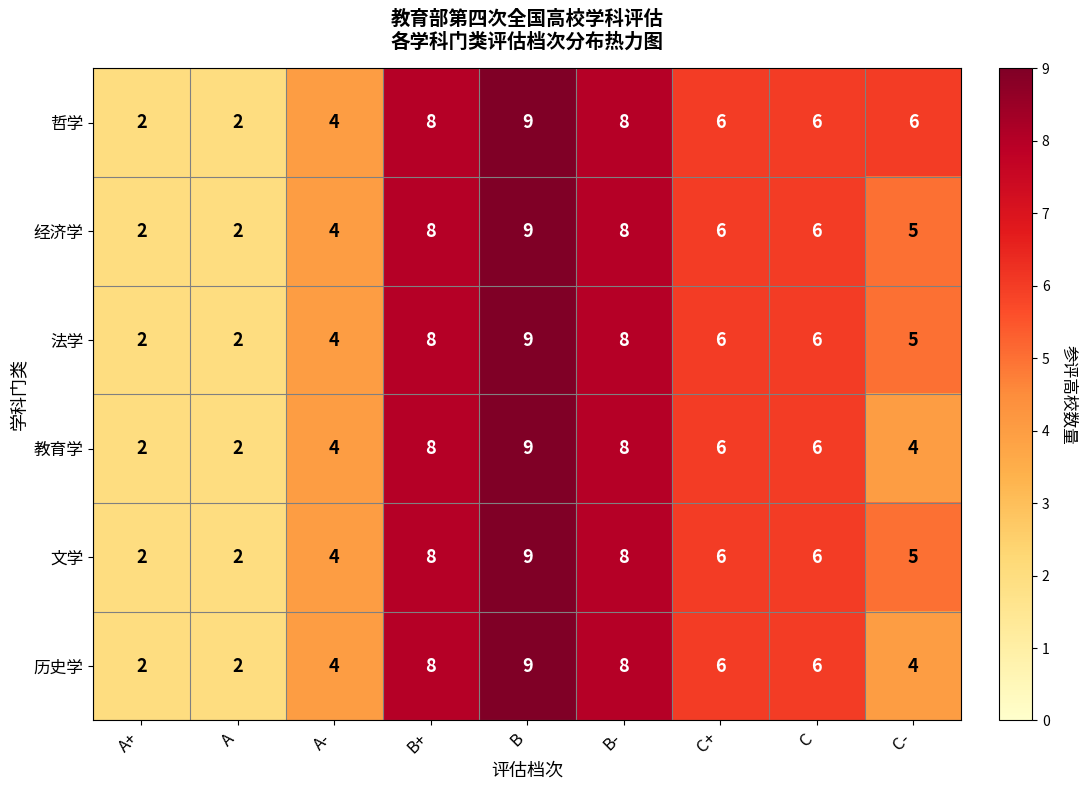

What is the average value of the 文学 series?

6